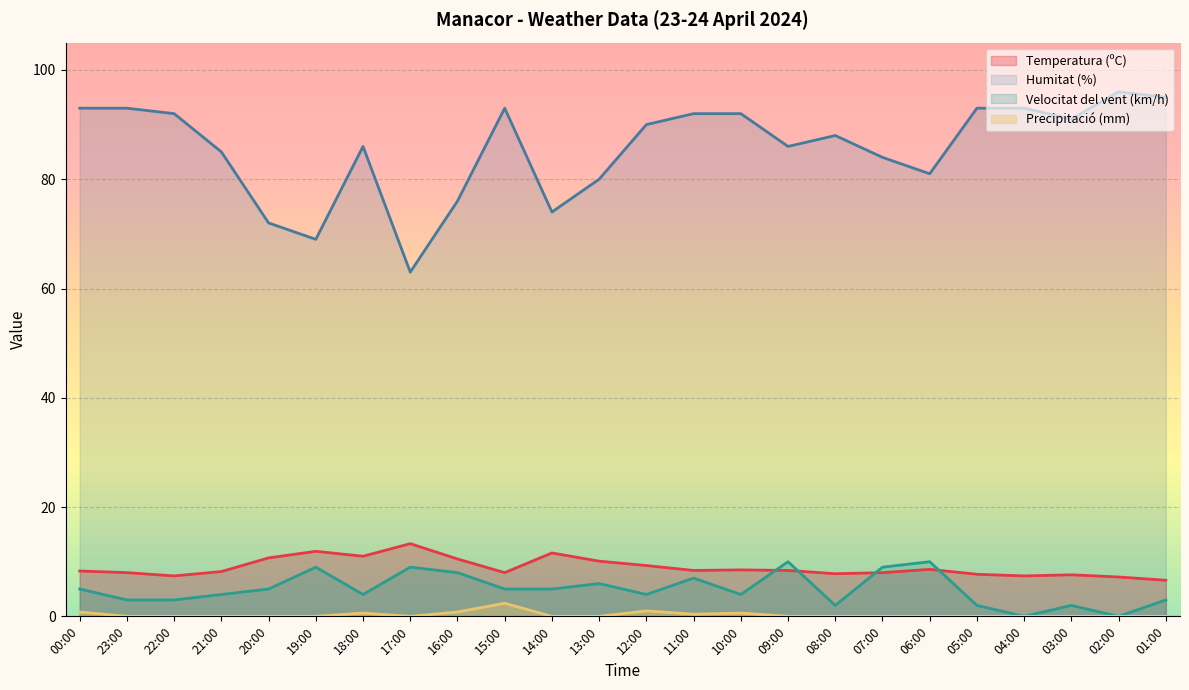

Is it true that Precipitació (mm) equals 0.0 at 04:00?

True